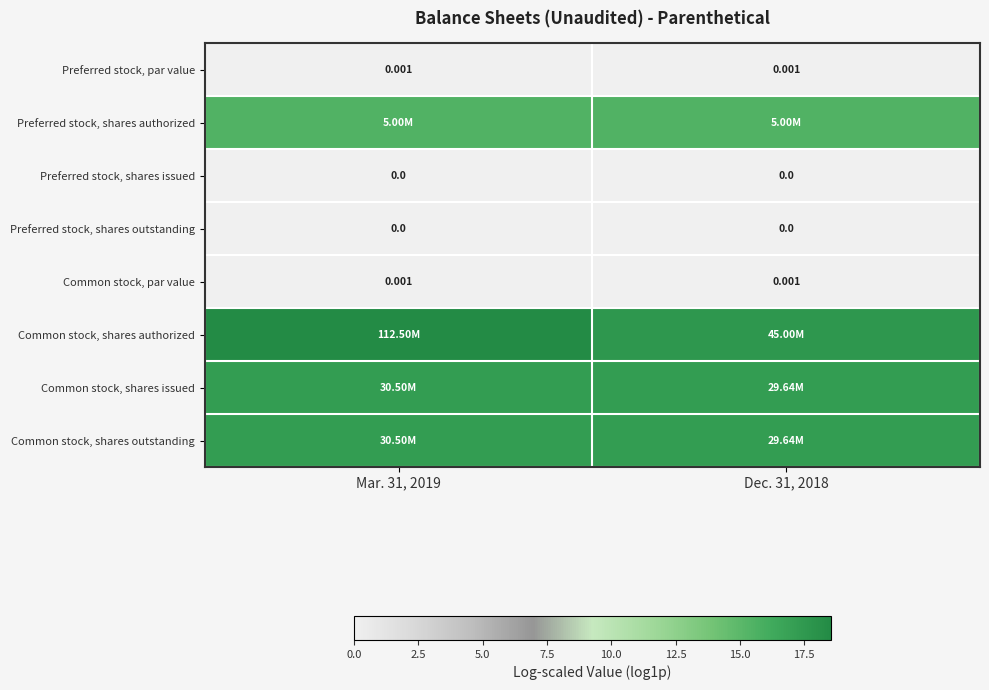

Rank the series at Dec. 31, 2018 from highest to lowest value.

Common stock, shares authorized, Common stock, shares issued, Common stock, shares outstanding, Preferred stock, shares authorized, Preferred stock, par value, Common stock, par value, Preferred stock, shares issued, Preferred stock, shares outstanding